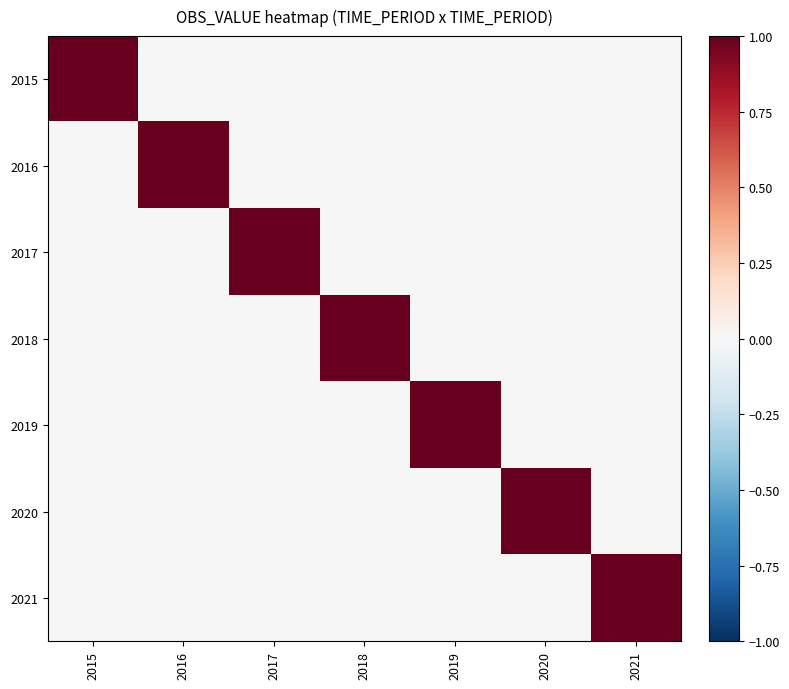

Which has a higher value, 2015 or 2018?

2015